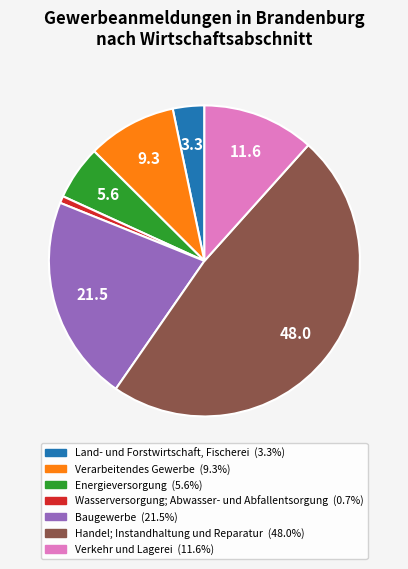

Combined, do Handel; Instandhaltung und Reparatur and Land- und Forstwirtschaft, Fischerei account for over 50%?

Yes